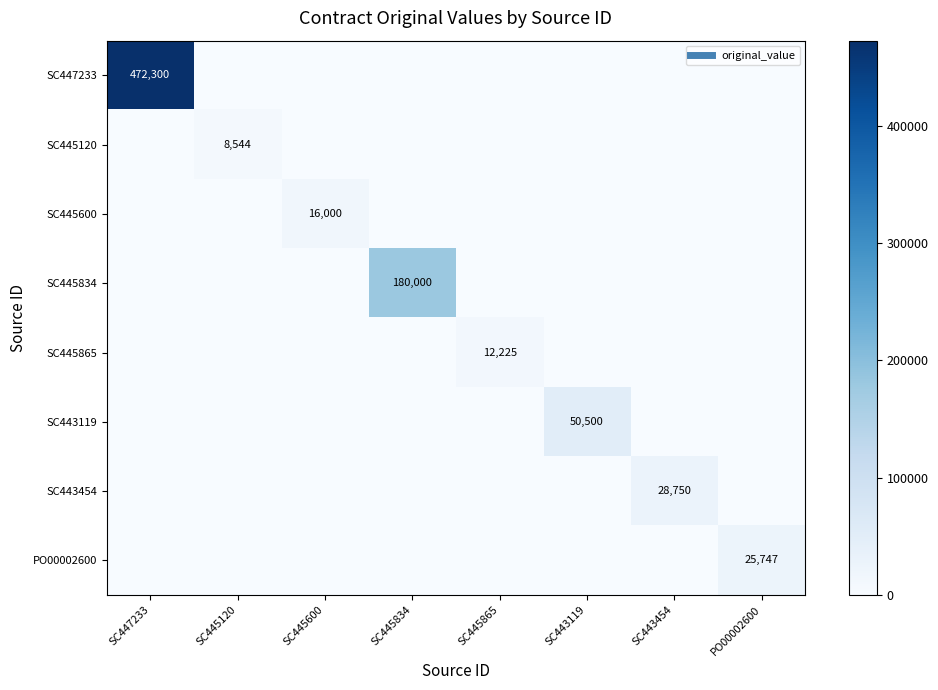

Which series has the largest total across all categories?

SC447233